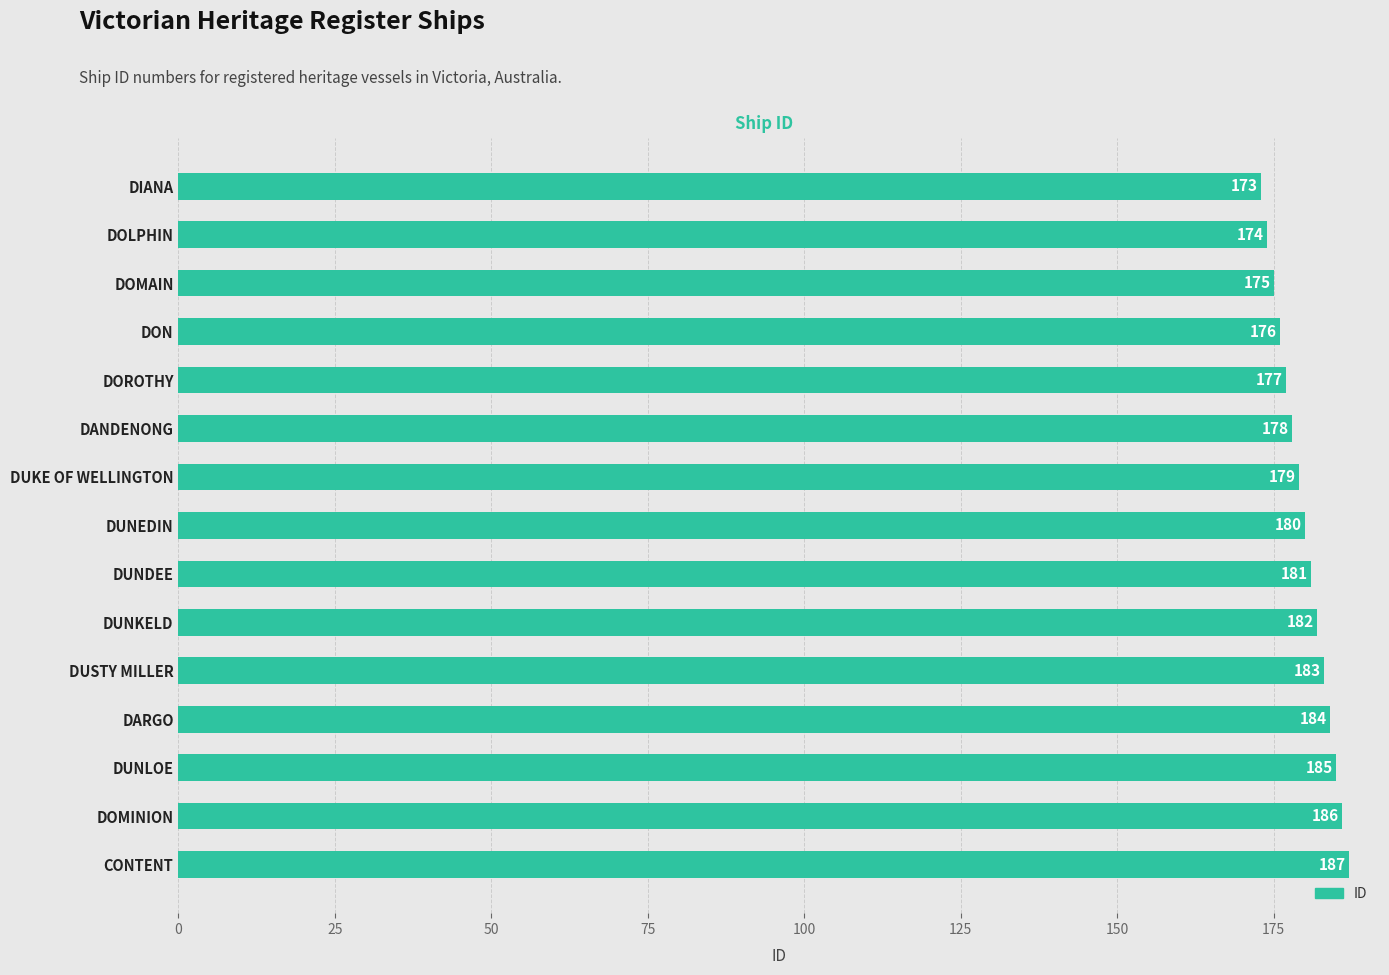

List the labels in order of value, smallest first.

DIANA, DOLPHIN, DOMAIN, DON, DOROTHY, DANDENONG, DUKE OF WELLINGTON, DUNEDIN, DUNDEE, DUNKELD, DUSTY MILLER, DARGO, DUNLOE, DOMINION, CONTENT